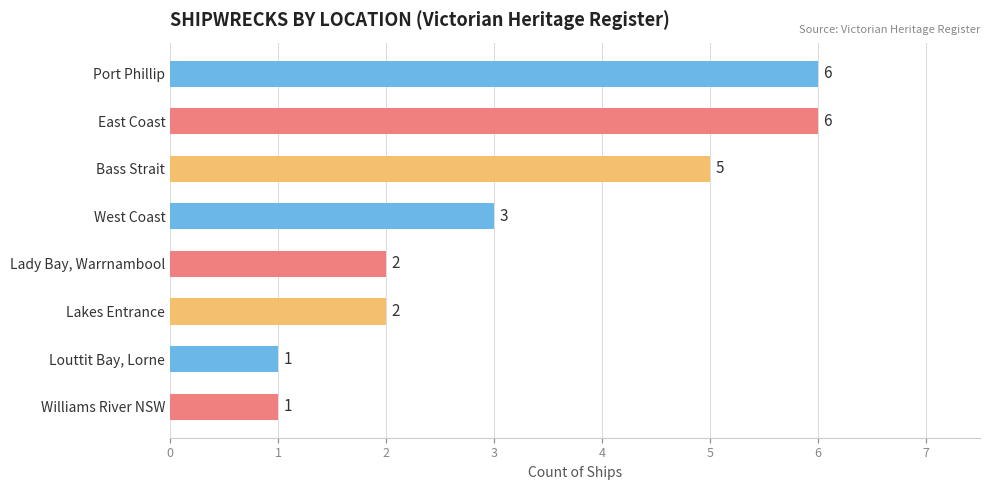

At which label is the value closest to 3?

West Coast